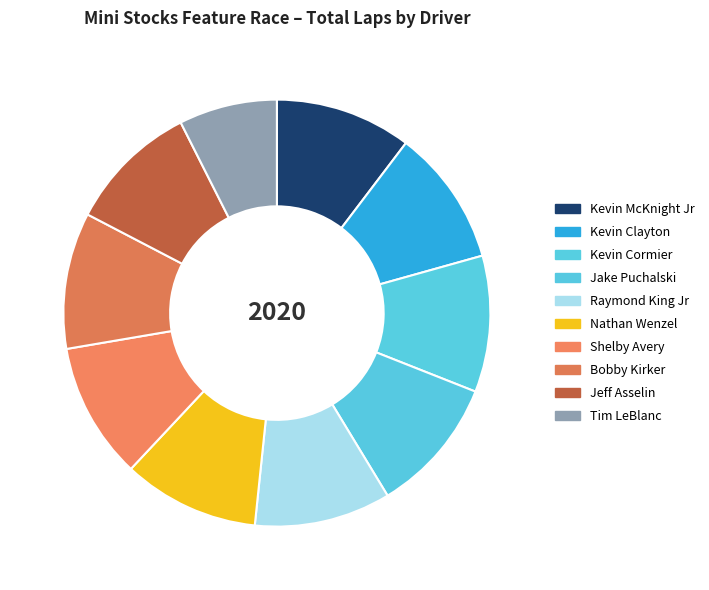

True or false: Shelby Avery accounts for 10% of the total.

True